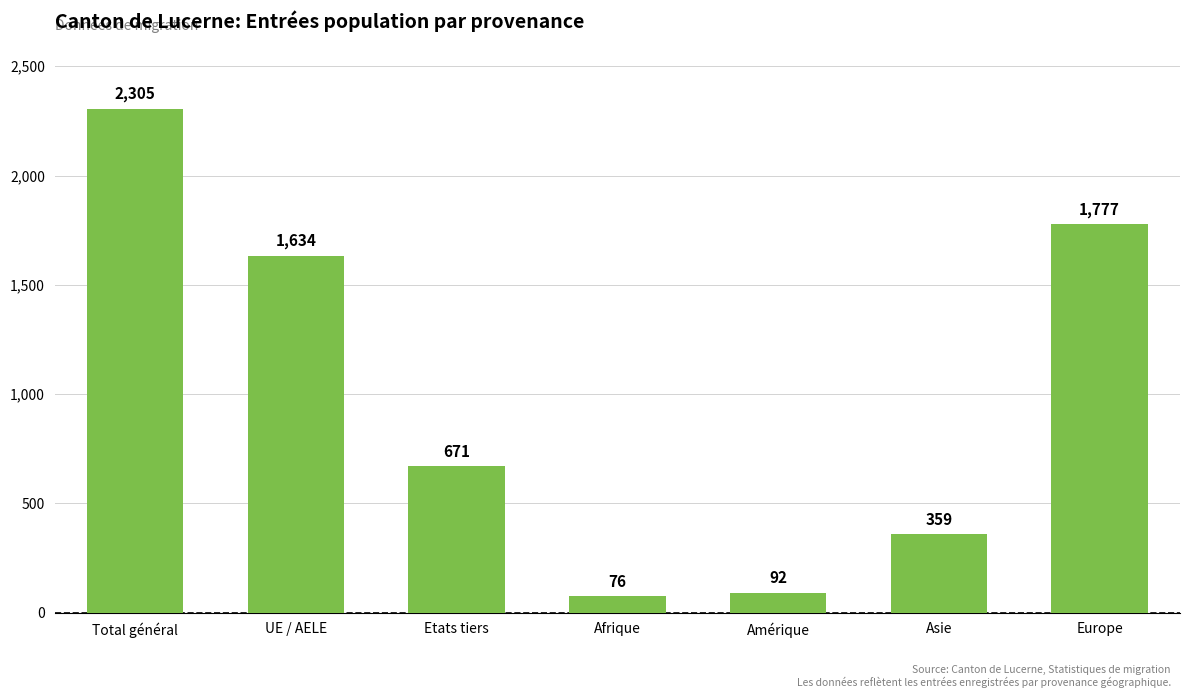

Does the chart contain any negative values?

No